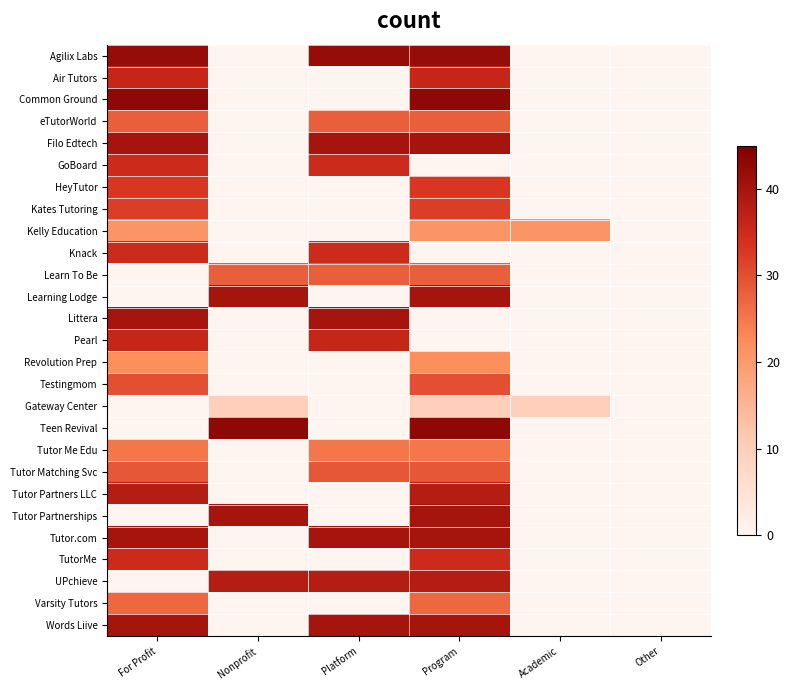

The TutorMe series shows 35.0 at Program. True or false?

True